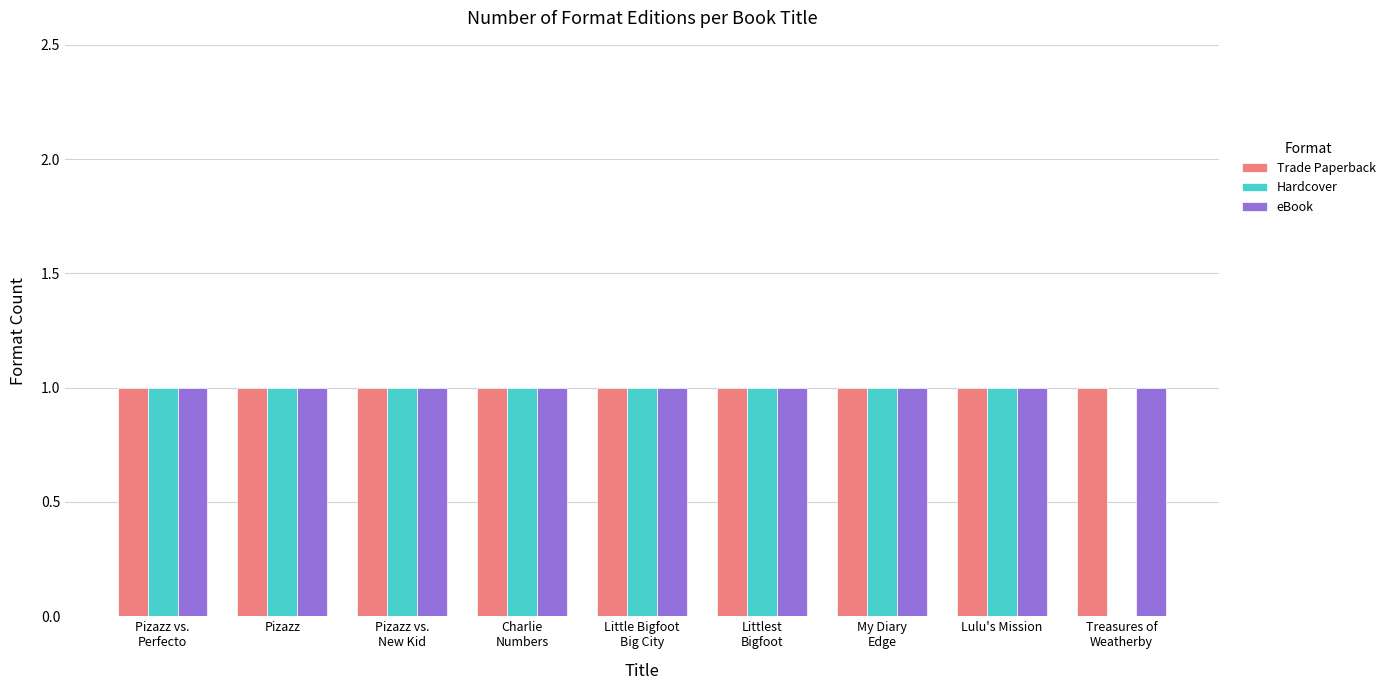

Which series has the widest spread of values?

Hardcover